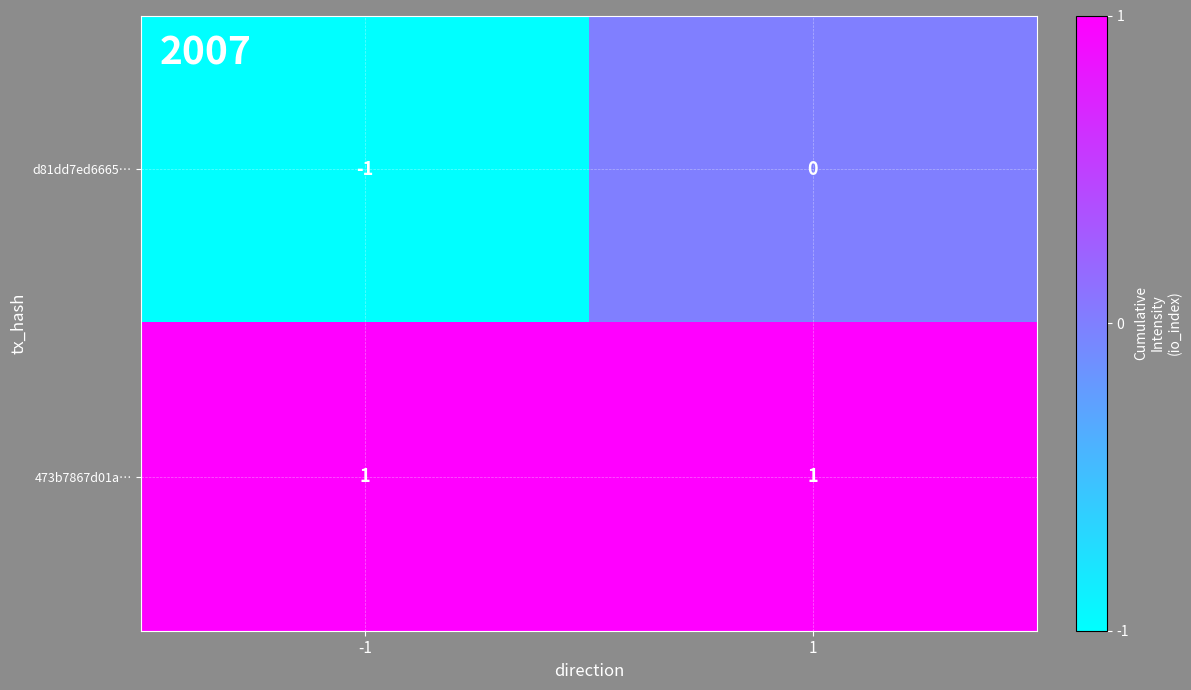

At 1, list the series in order from largest to smallest.

473b7867d01a…, d81dd7ed6665…